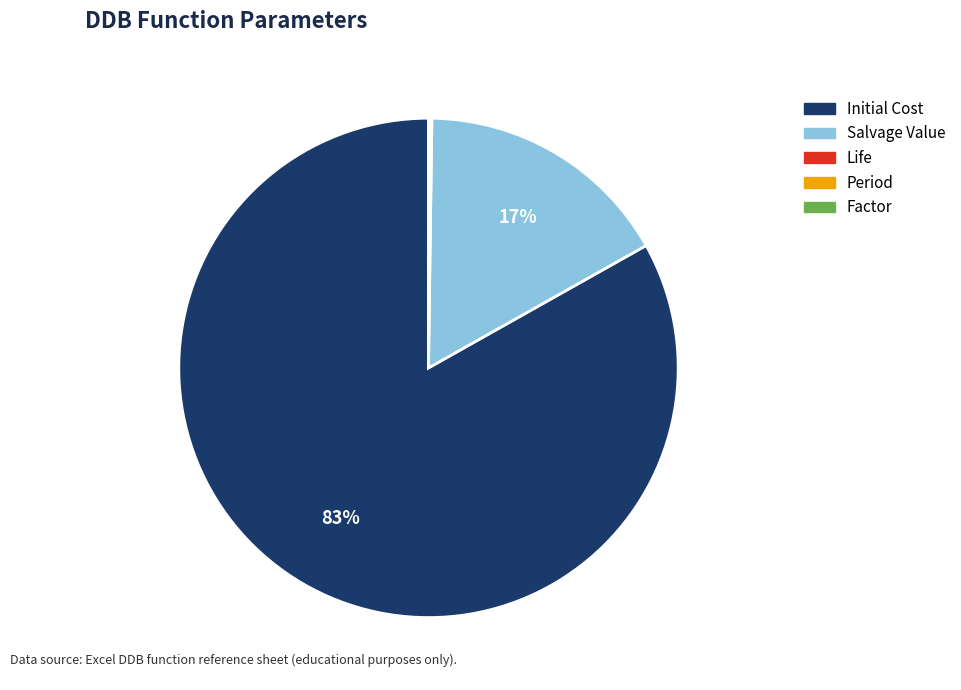

Is there any slice that represents more than half of the pie?

Yes